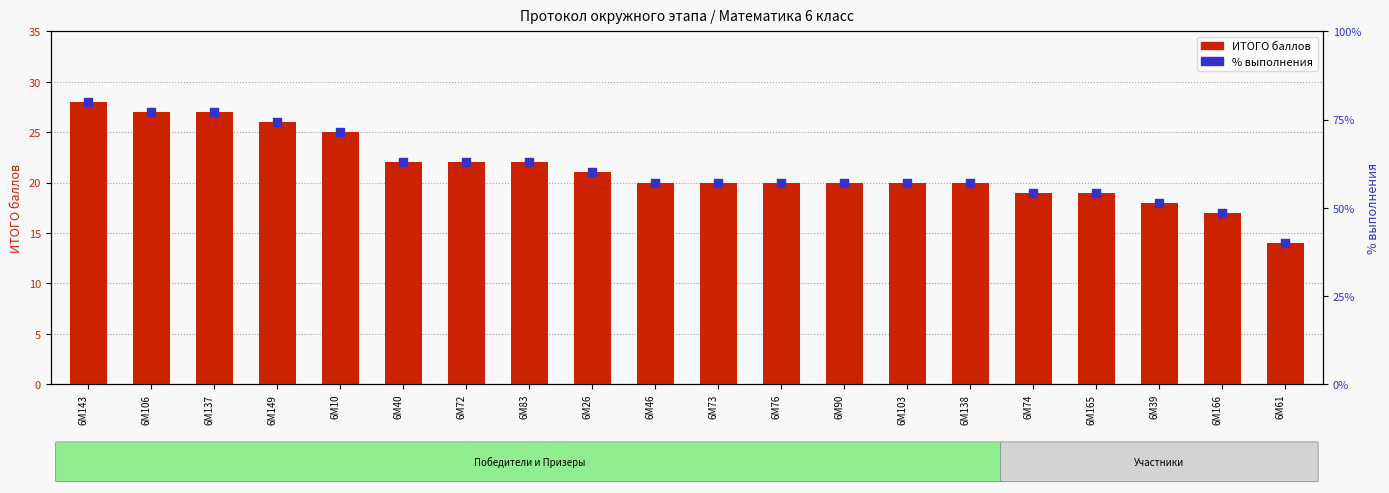

Which series contains the lowest Y value?

ИТОГО баллов